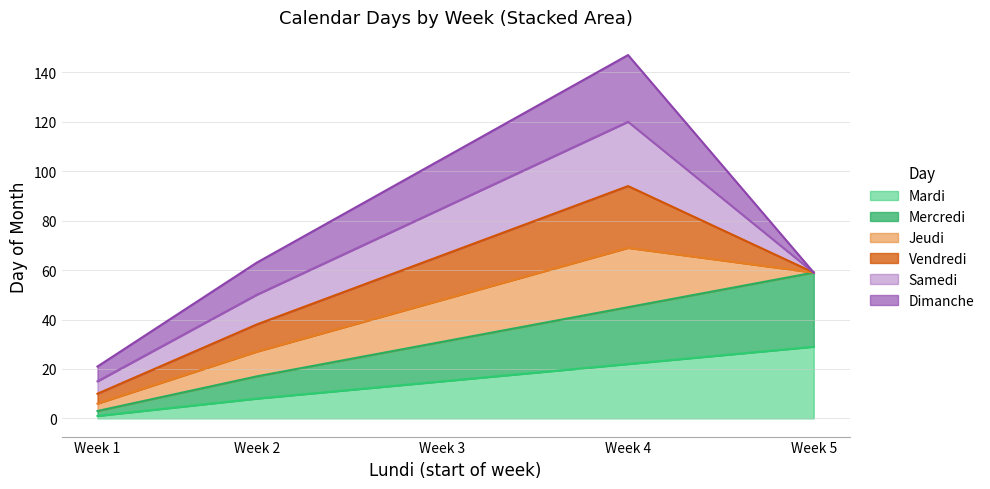

Which category has the lowest value in the Mardi series?

Week 1